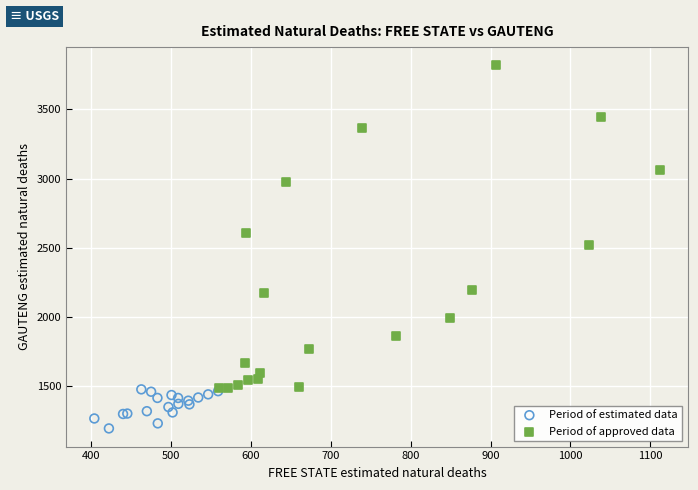

Which series contains the highest Y value?

Period of approved data